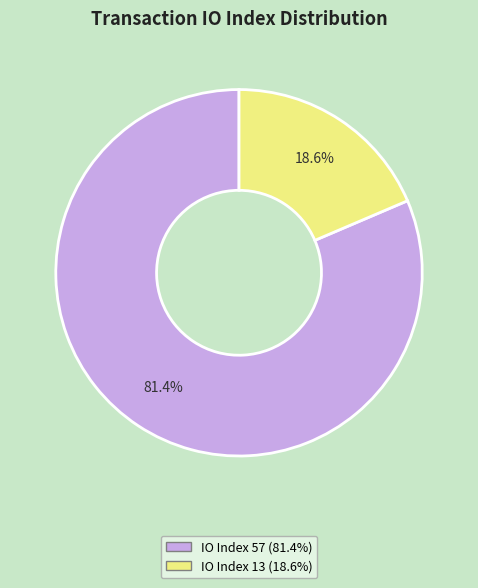

Is there any slice that represents more than half of the pie?

Yes